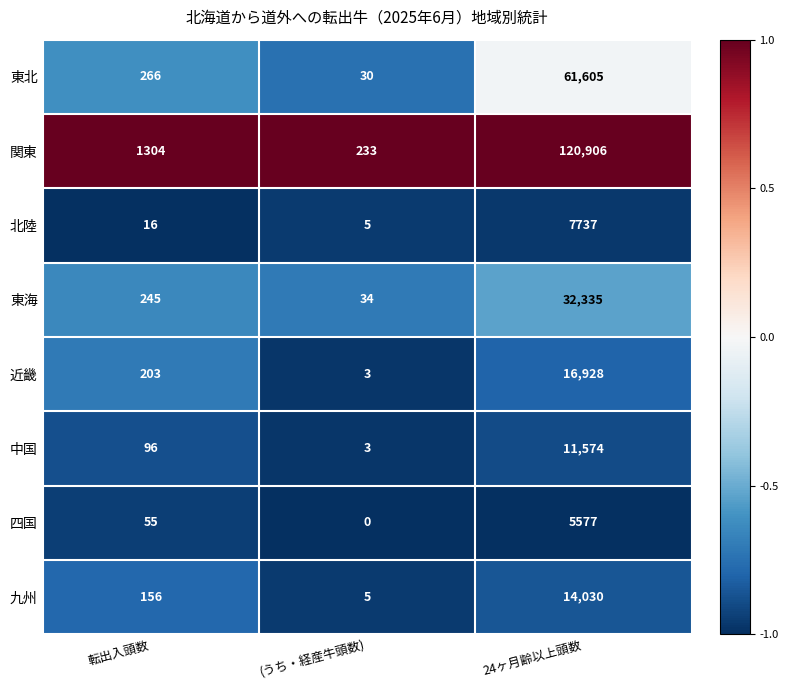

What is the sum of all 北陸 values?

7758